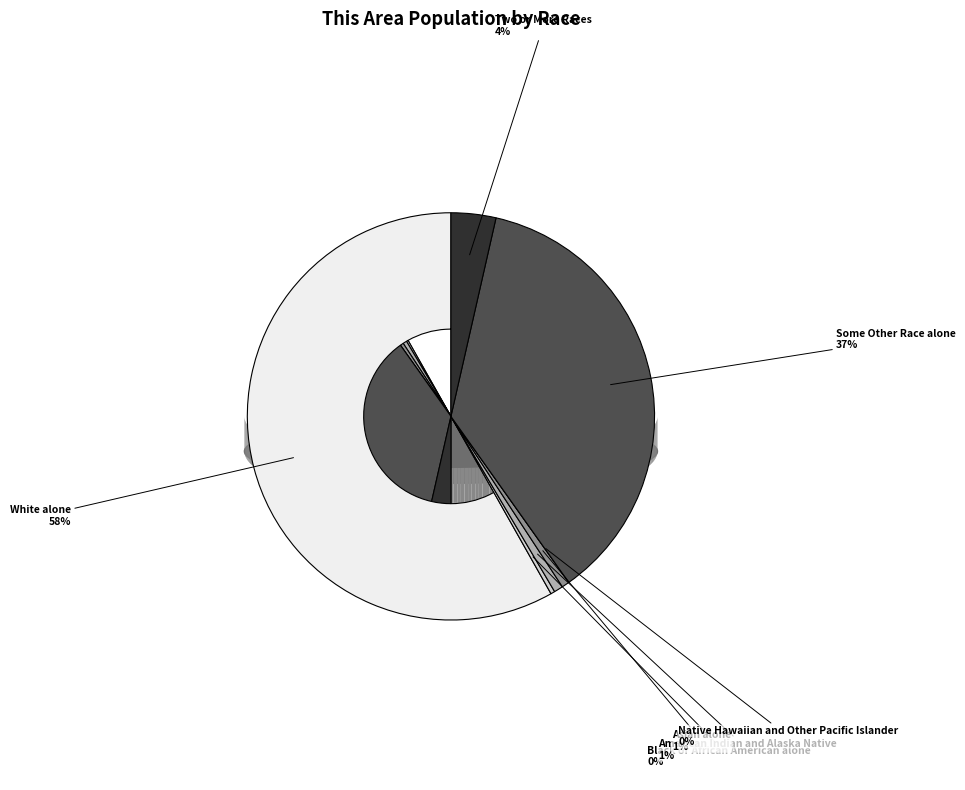

Rank the categories by value from lowest to highest.

Native Hawaiian and Other Pacific Islander, Black or African American alone, Asian alone, American Indian and Alaska Native, Two or More Races, Some Other Race alone, White alone